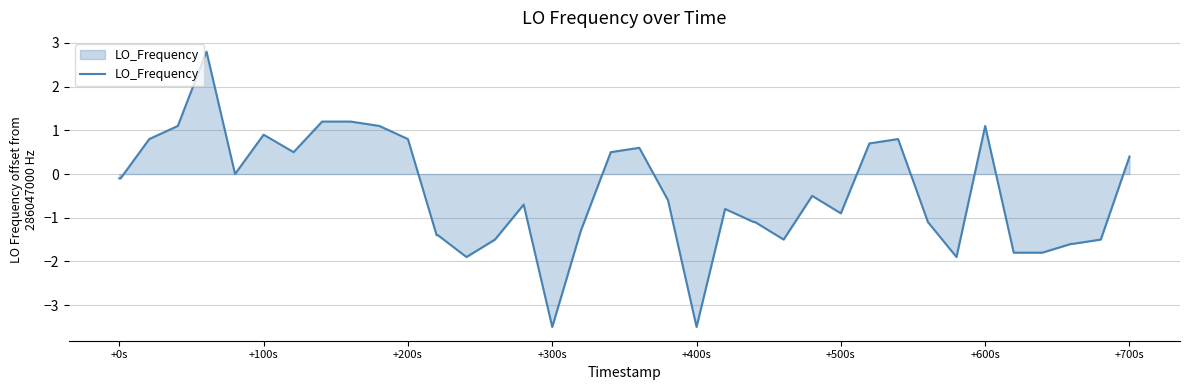

What is the difference between the maximum and minimum values?

6.3